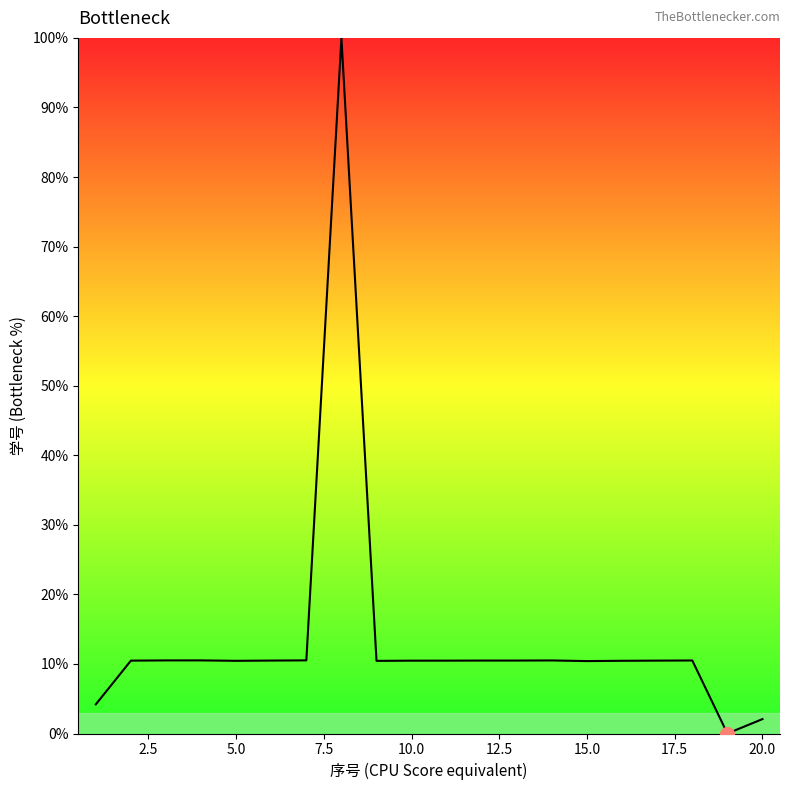

What is the difference between the maximum and minimum values?

100.0